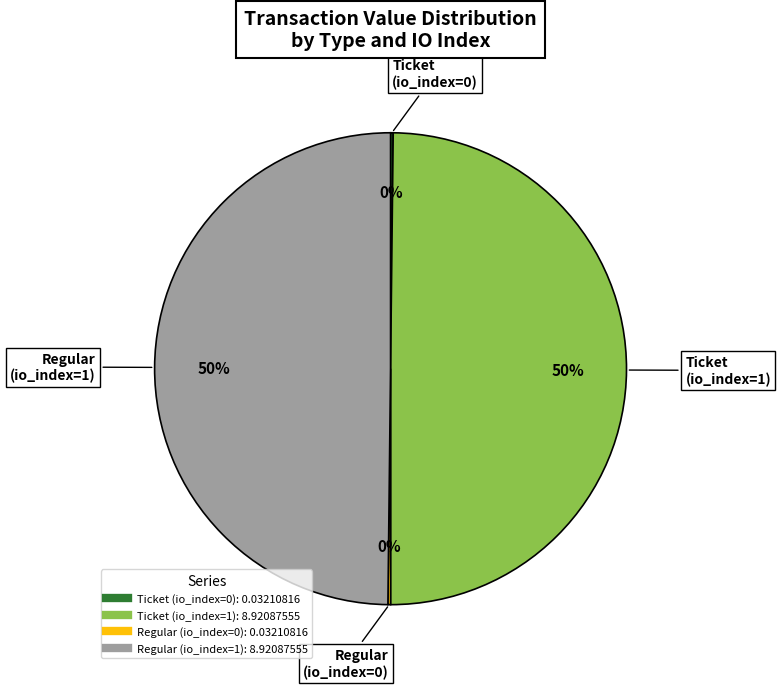

To the nearest percent, what is the average slice percentage?

25%